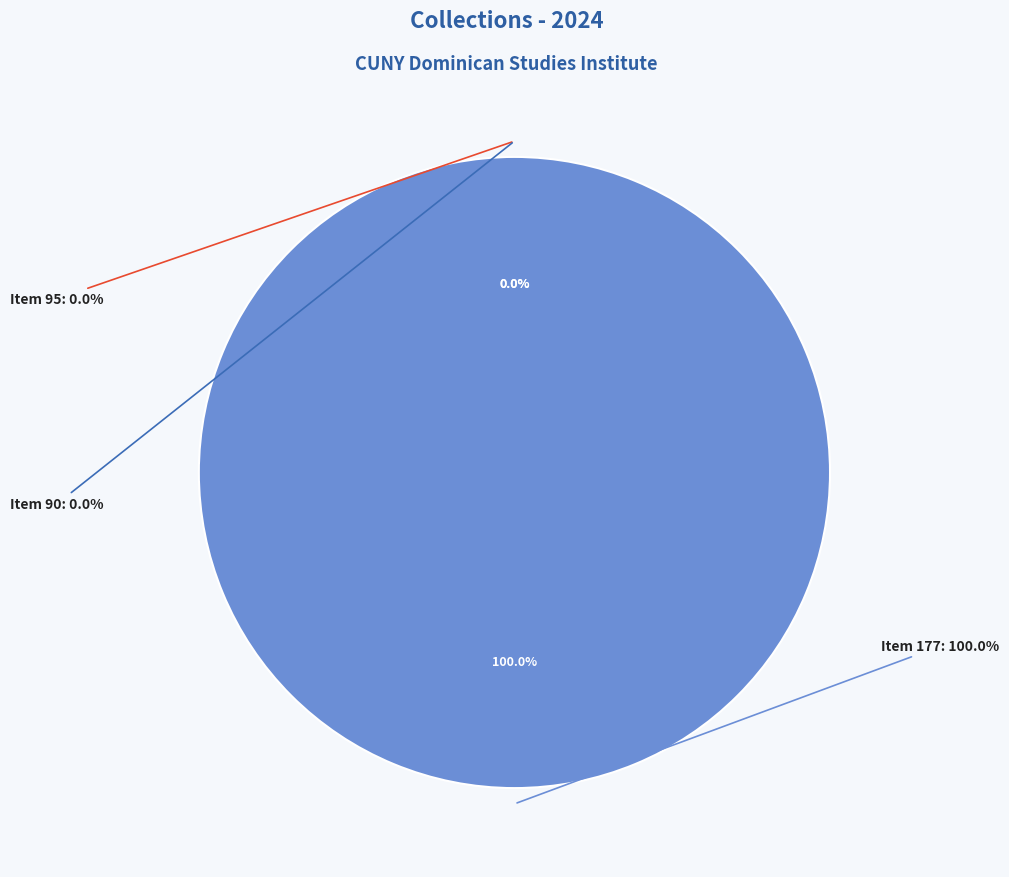

Is it true that 90 is 0% of the pie?

True